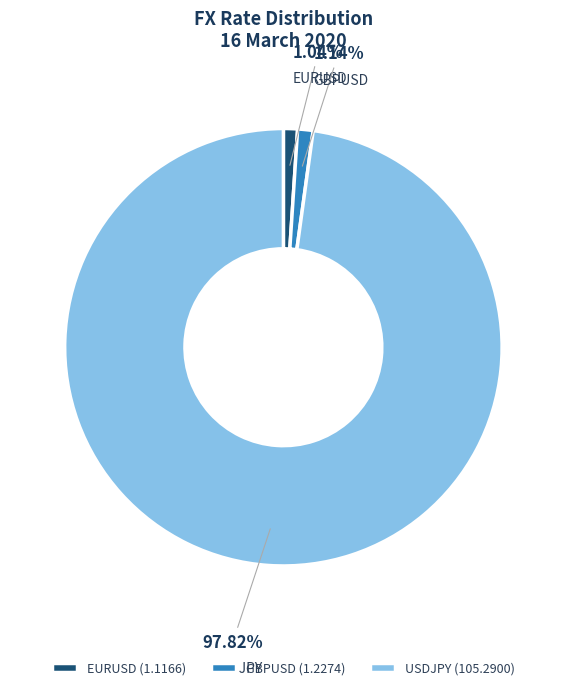

To the nearest percent, what percentage of the pie is GBPUSD?

1%